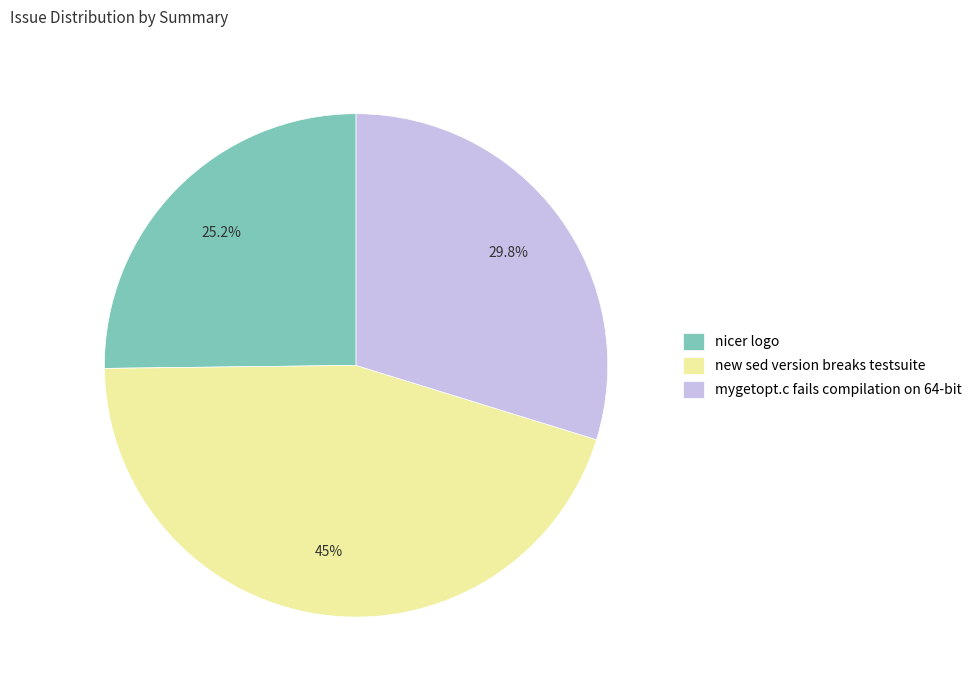

Is there a majority slice in this chart?

No